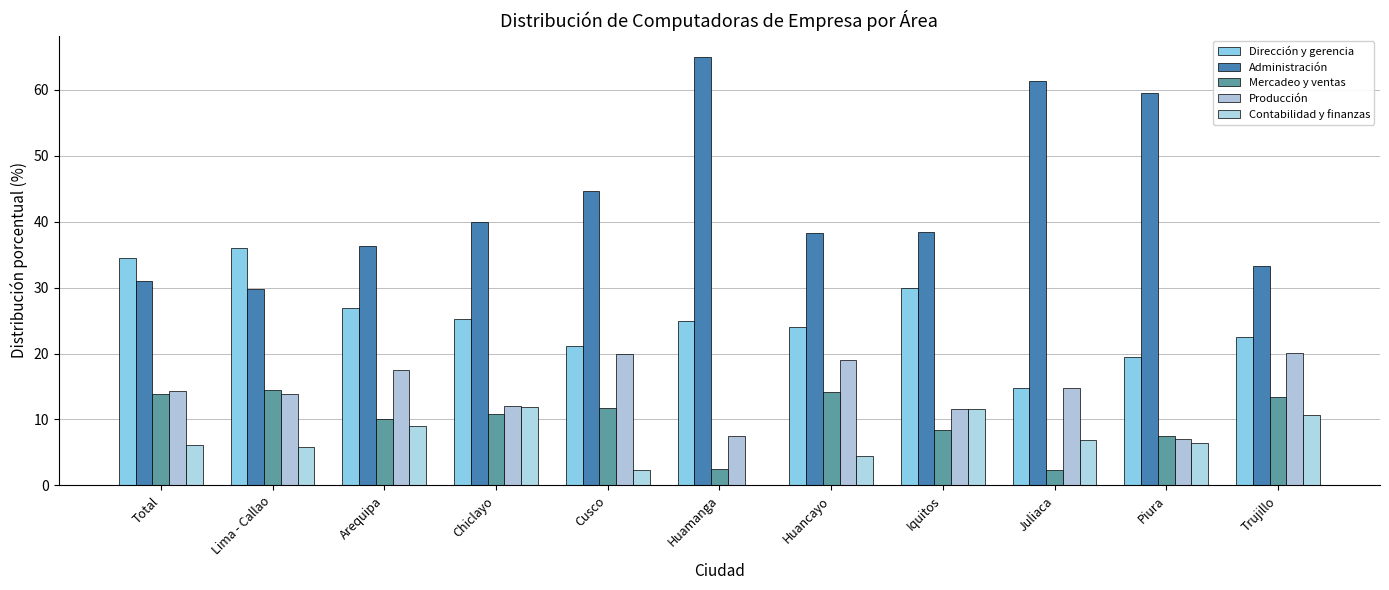

Are the bars horizontal?

No